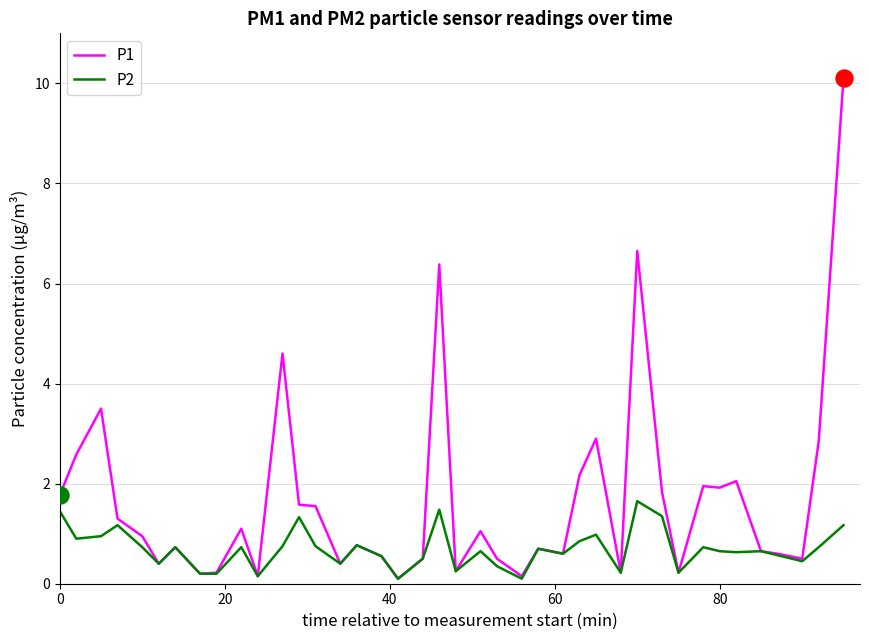

Which series has the largest range (max minus min)?

P1